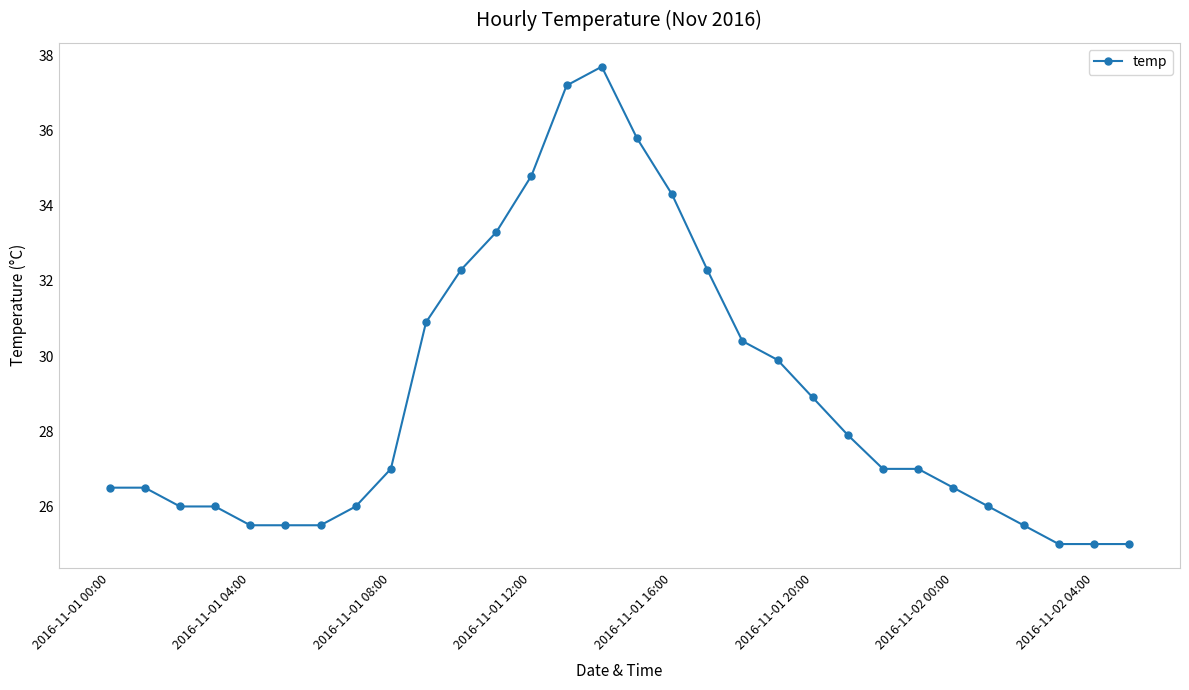

What is the average value?

28.9